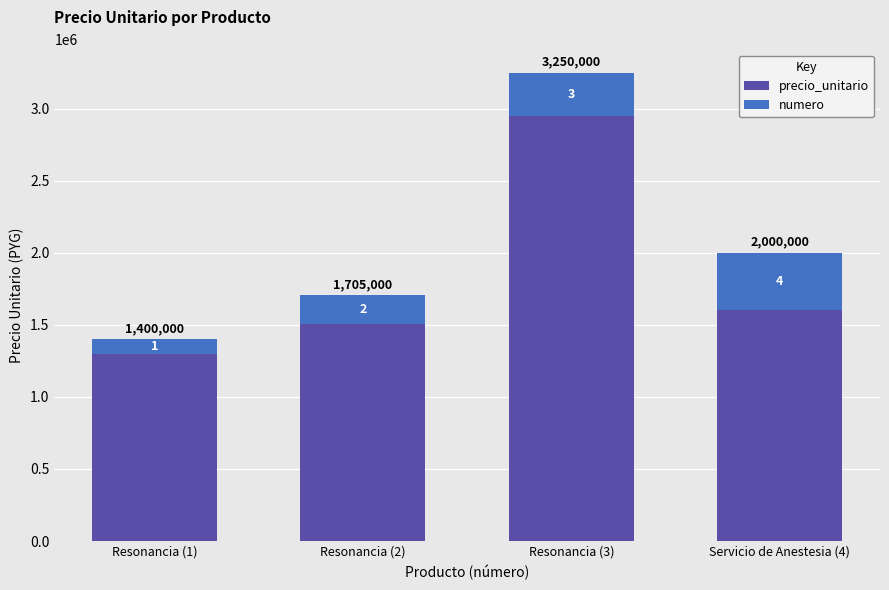

What is the label of the 3rd bar from the right?

Resonancia (2)